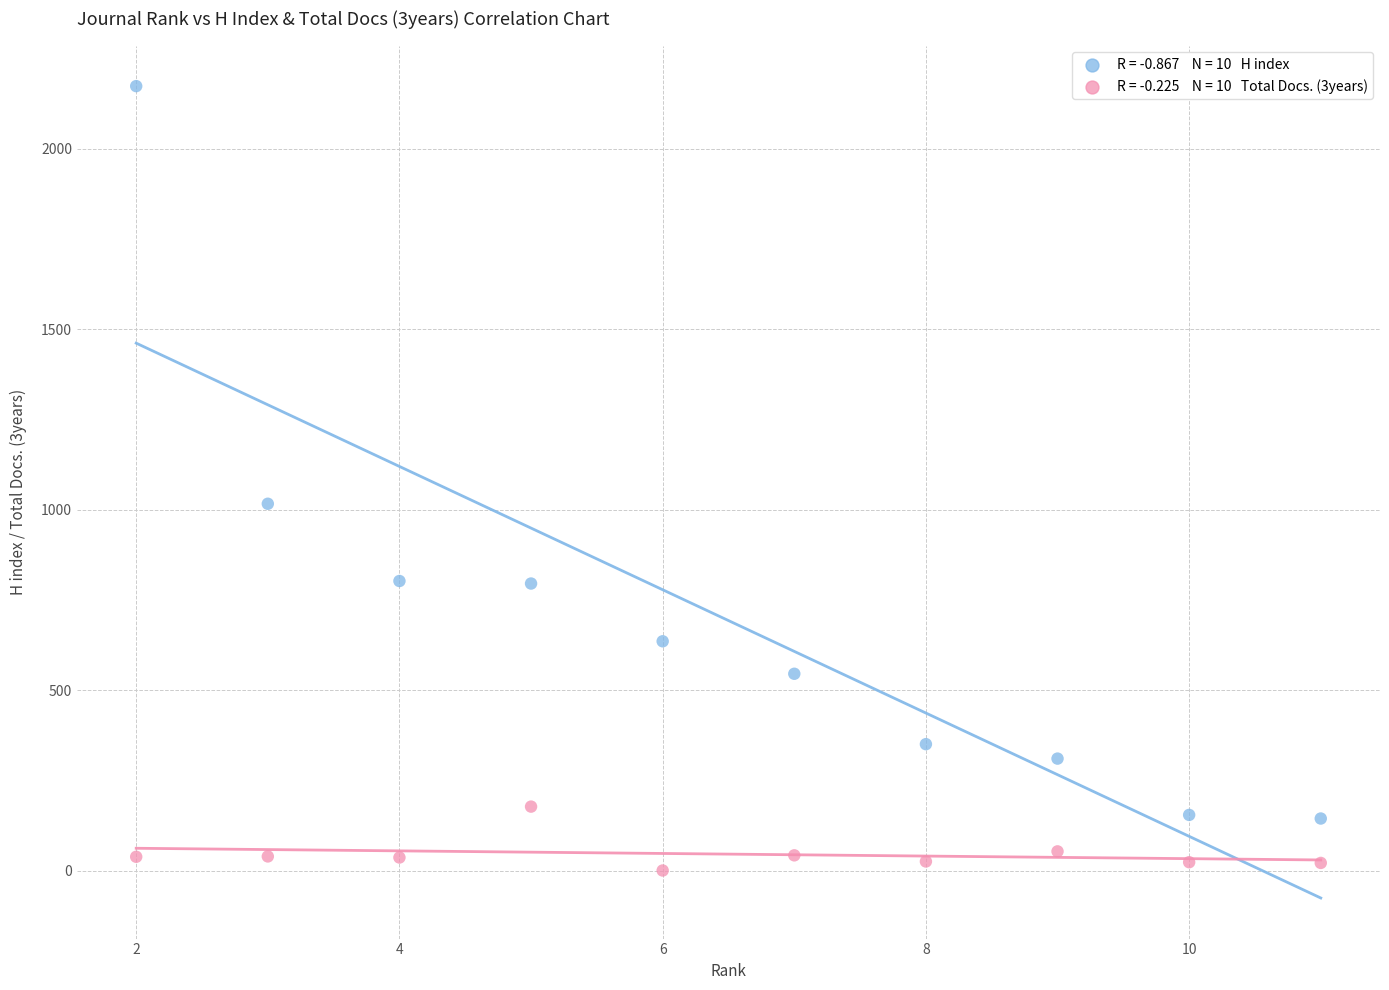

Across all data points, what is the range of X values (max minus min)?

9